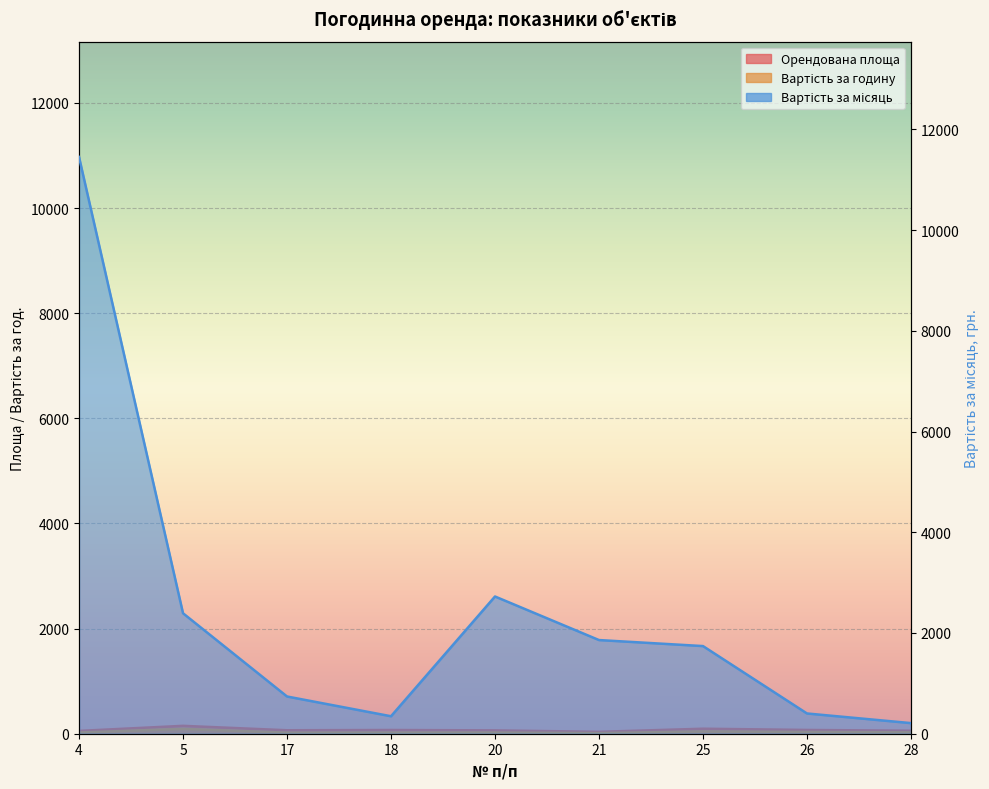

At 4, list the series in order from smallest to largest.

Вартість за годину, Орендована площа, Вартість за місяць